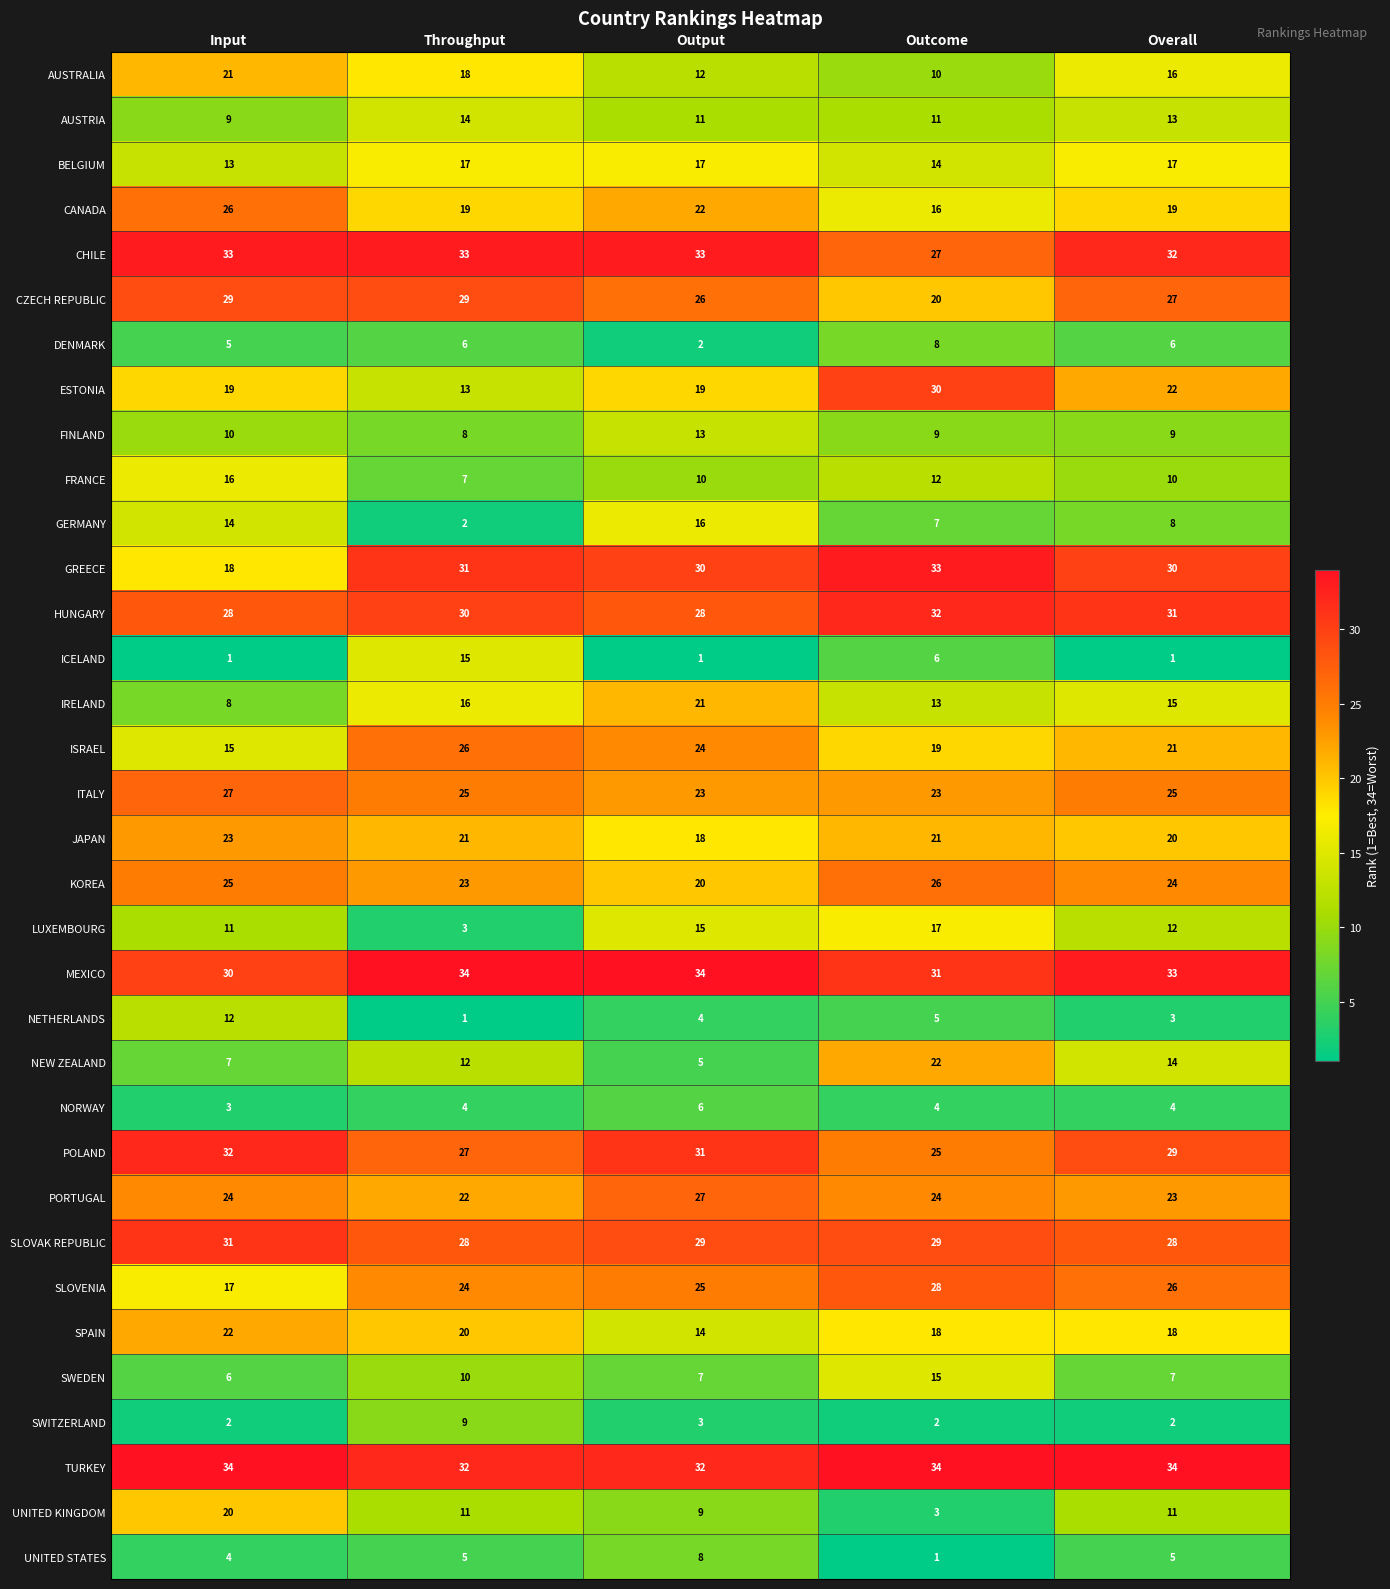

Between Input and Overall, which series saw the biggest shift?

GREECE